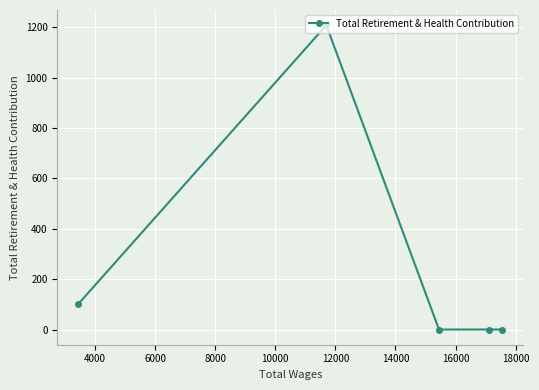

How many lines are shown in the chart?

1